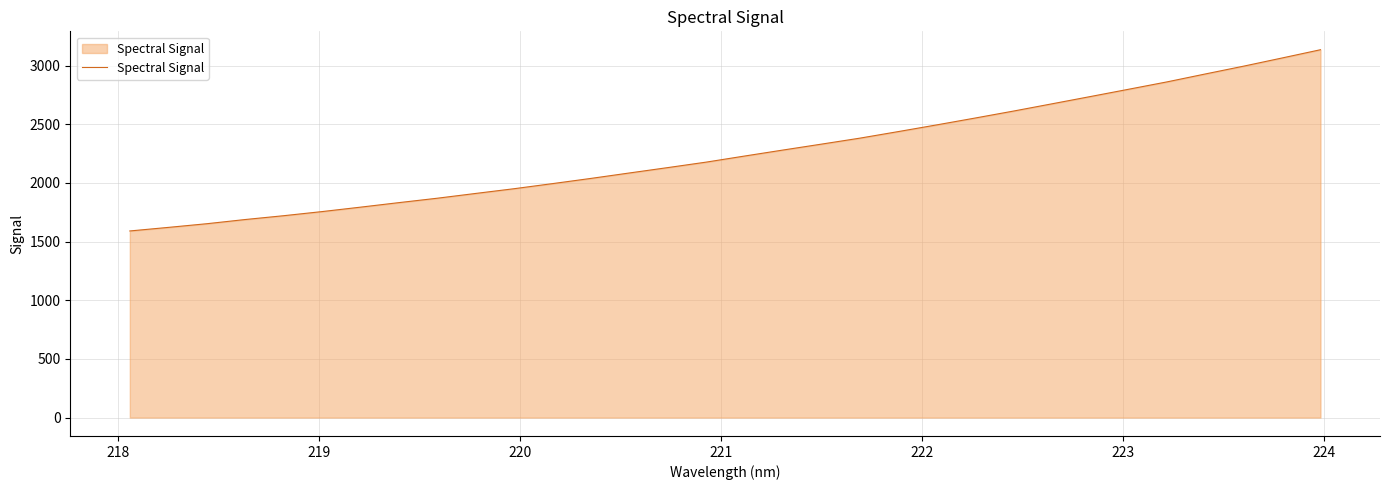

How many lines are shown in the chart?

1